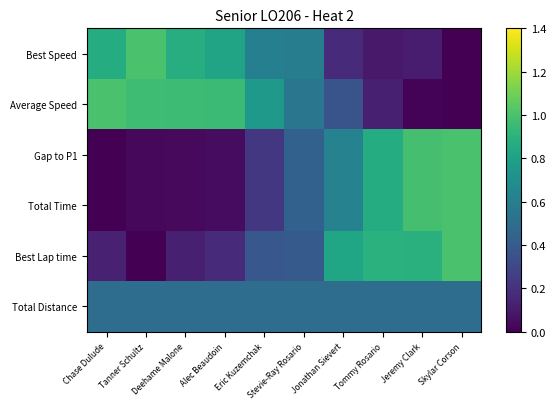

Which series has the largest range (max minus min)?

Best Speed